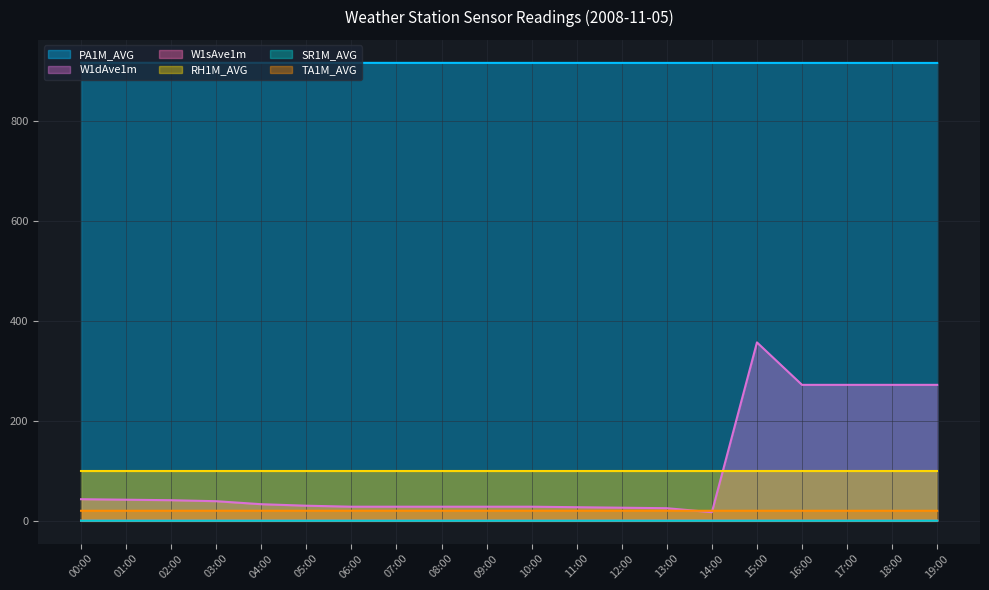

How many data points does each series have?

20